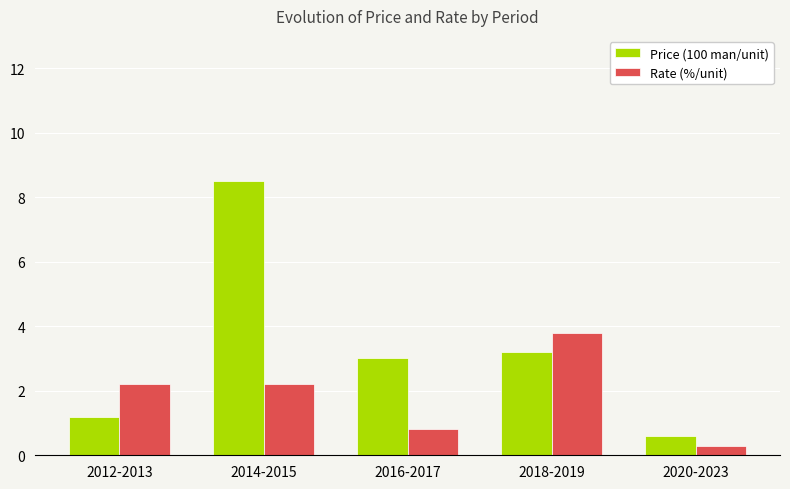

The Price (100 man/unit) series shows 1.4 at 2018-2019. True or false?

False